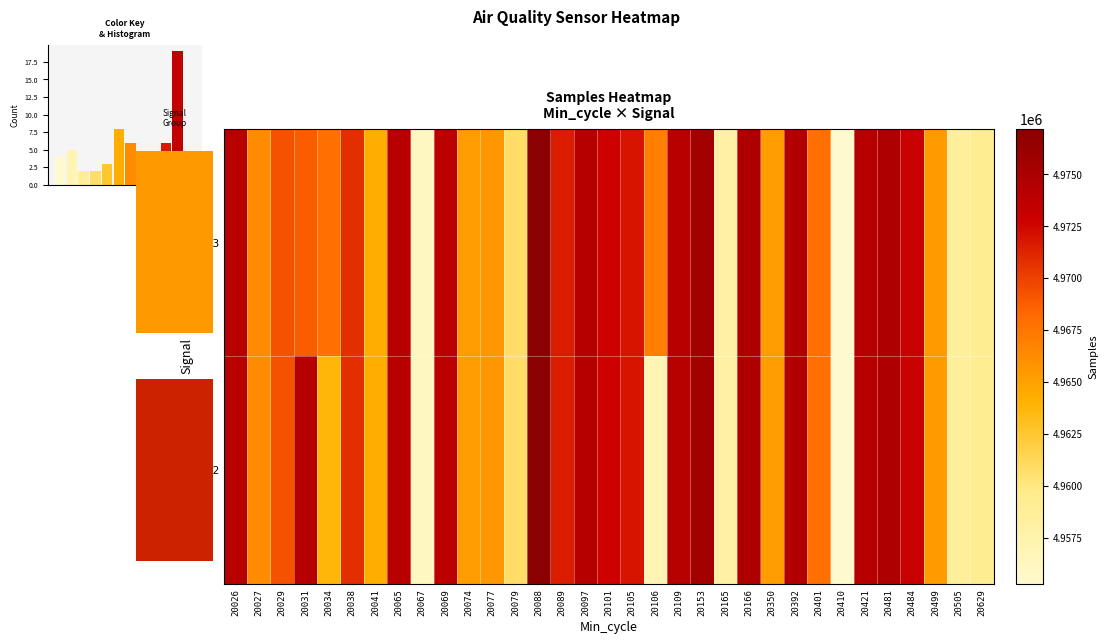

Which has a higher value, 20109 or 20031?

20109